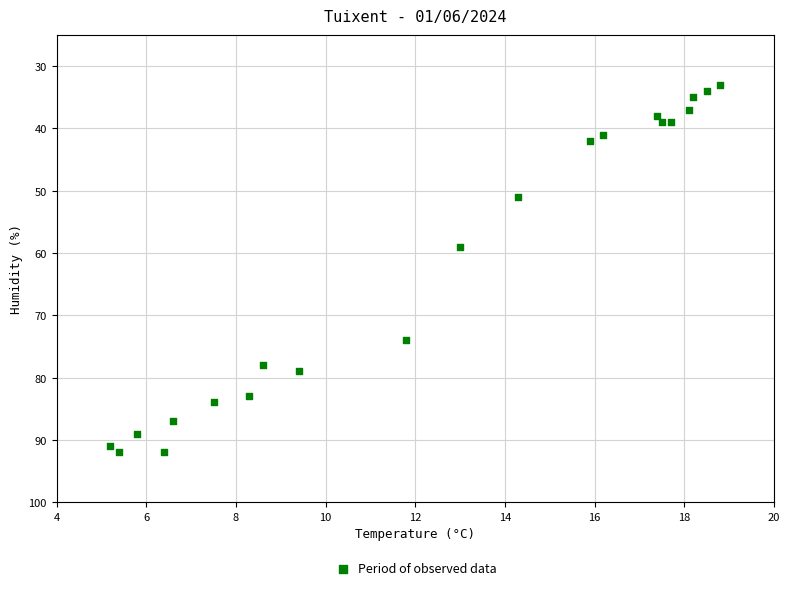

What Y value in the scatter plot is closest to 62?

59